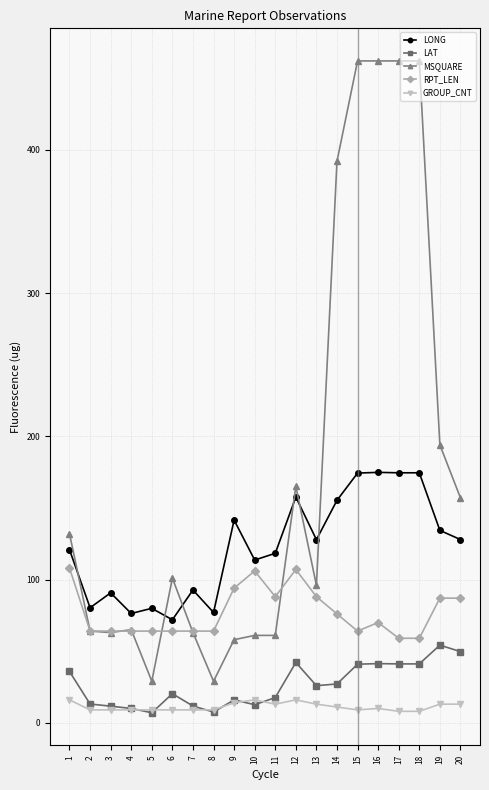

True or false: LAT and RPT_LEN cross at least once.

False